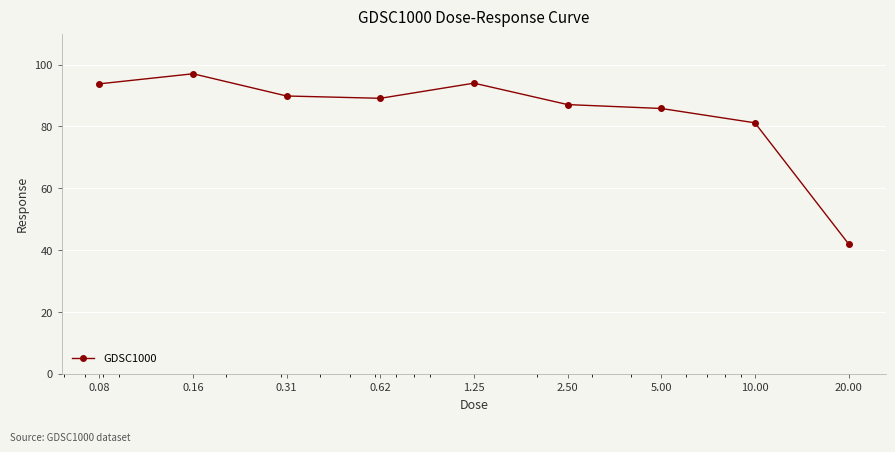

What is the sum of all values?

759.8